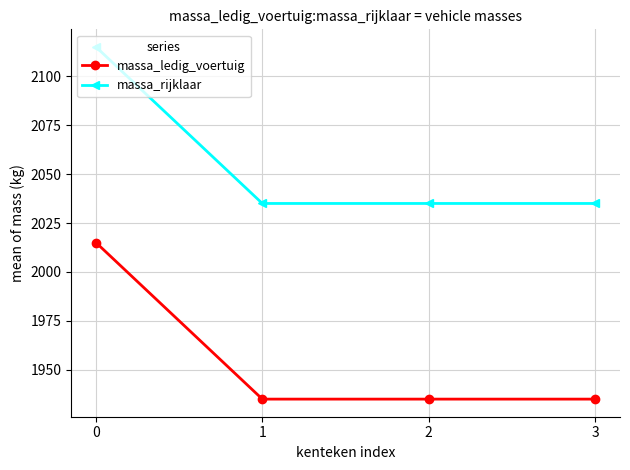

How many massa_ledig_voertuig values are between 1935 and 2015?

4